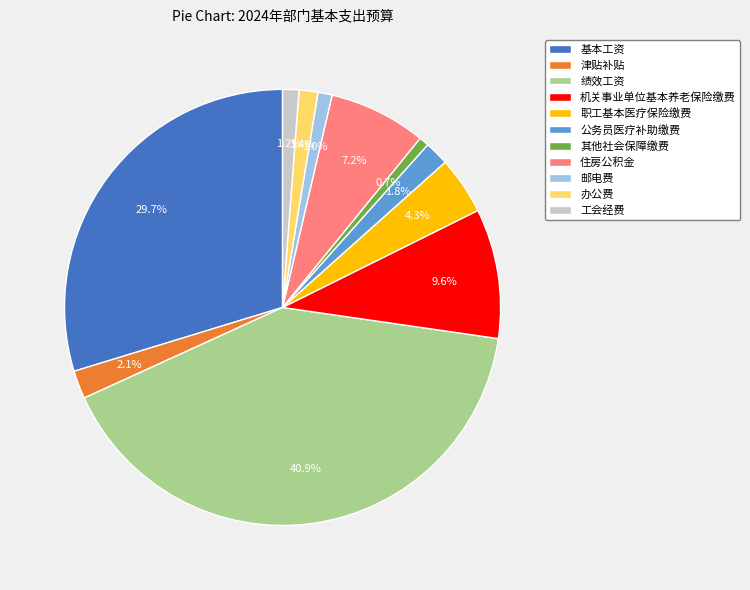

Which has a higher value, 办公费 or 机关事业单位基本养老保险缴费?

机关事业单位基本养老保险缴费